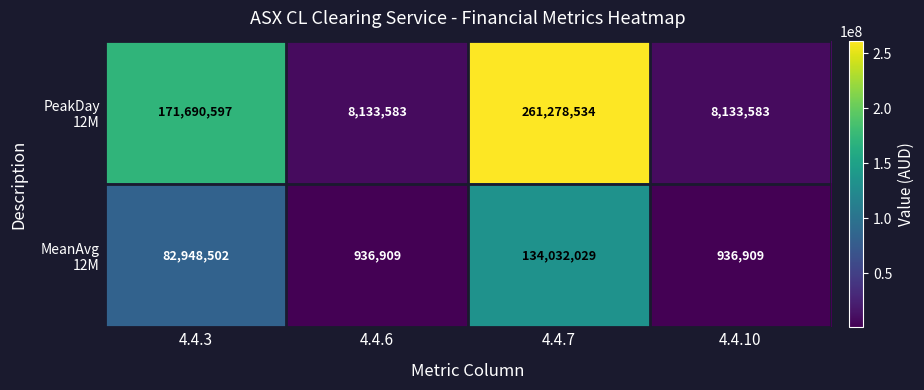

What is the difference between the highest and lowest values at 4.4.7?

127246505